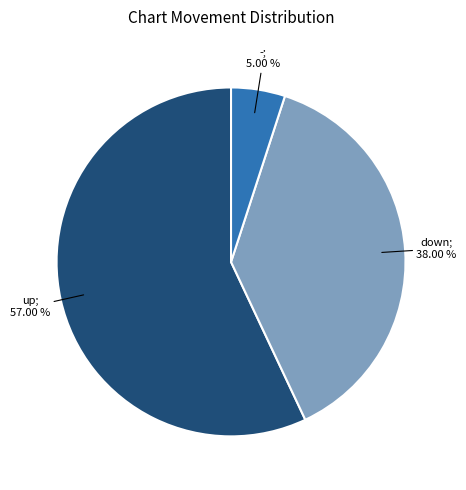

How many segments does this pie chart have?

3